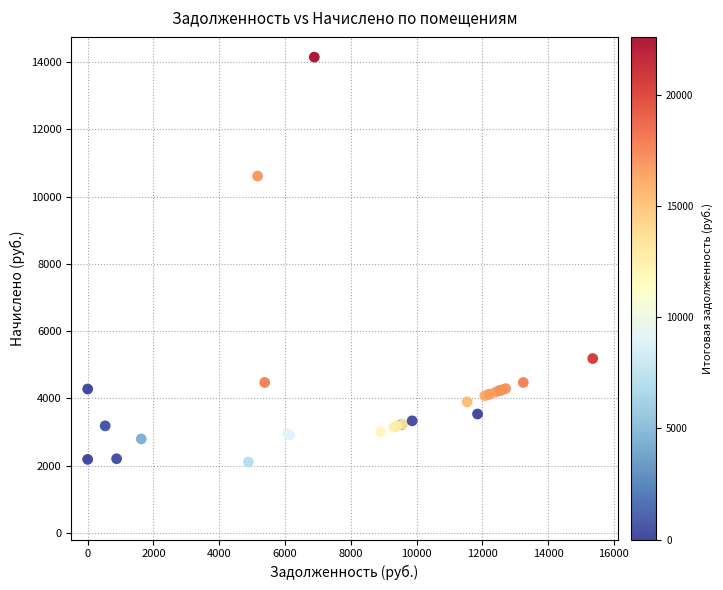

What Y value in the scatter plot is closest to 8128?

10612.8